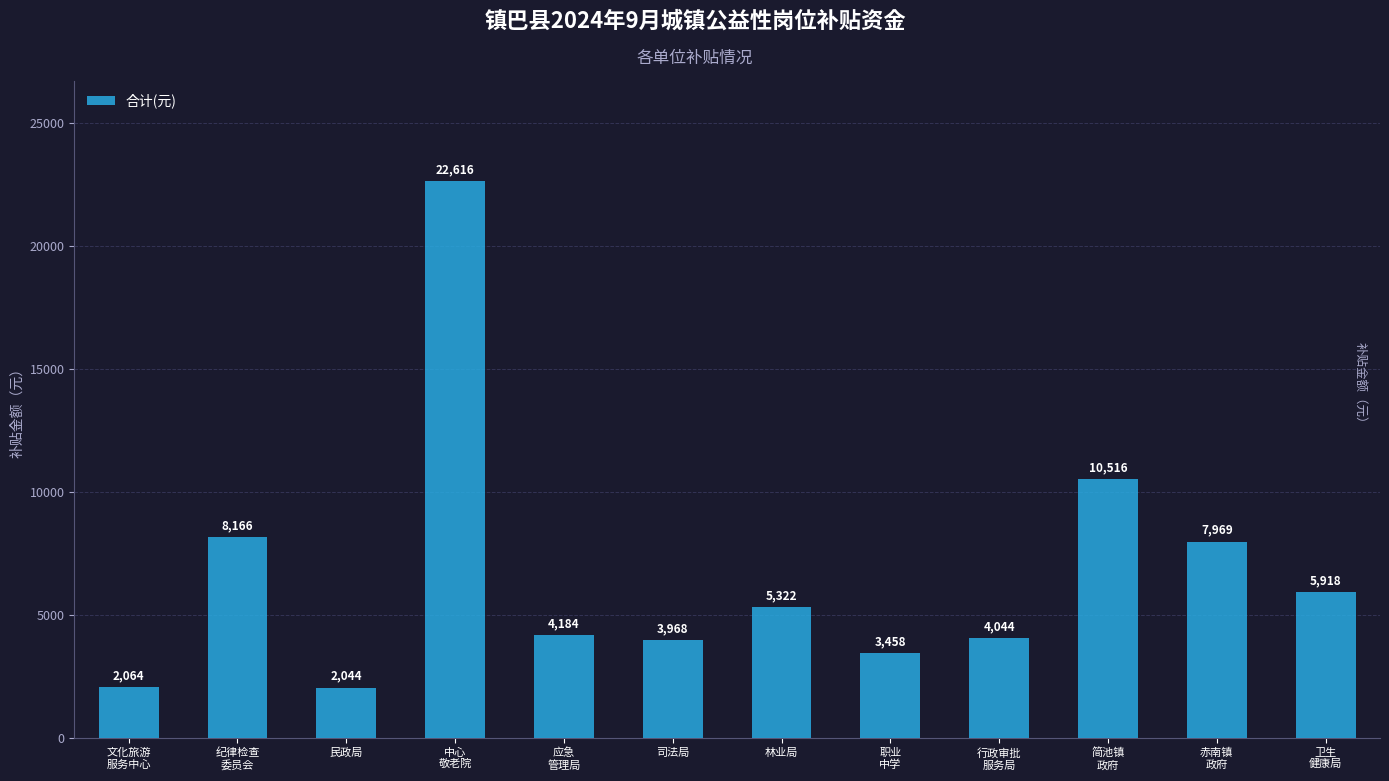

At which label does the data first exceed 5322?

纪律检查
委员会